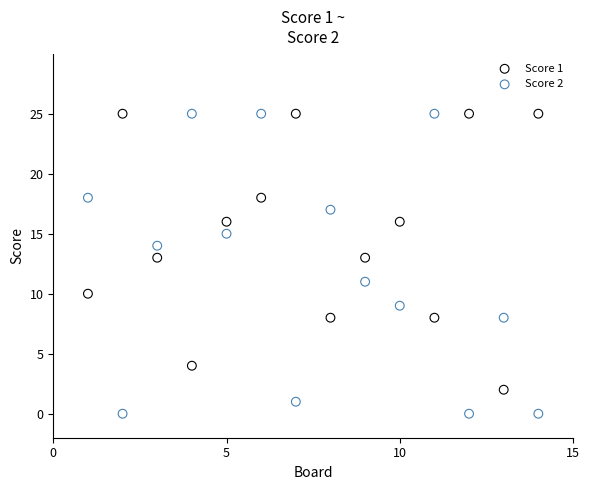

Which series has the largest Y range (max minus min)?

Score 2